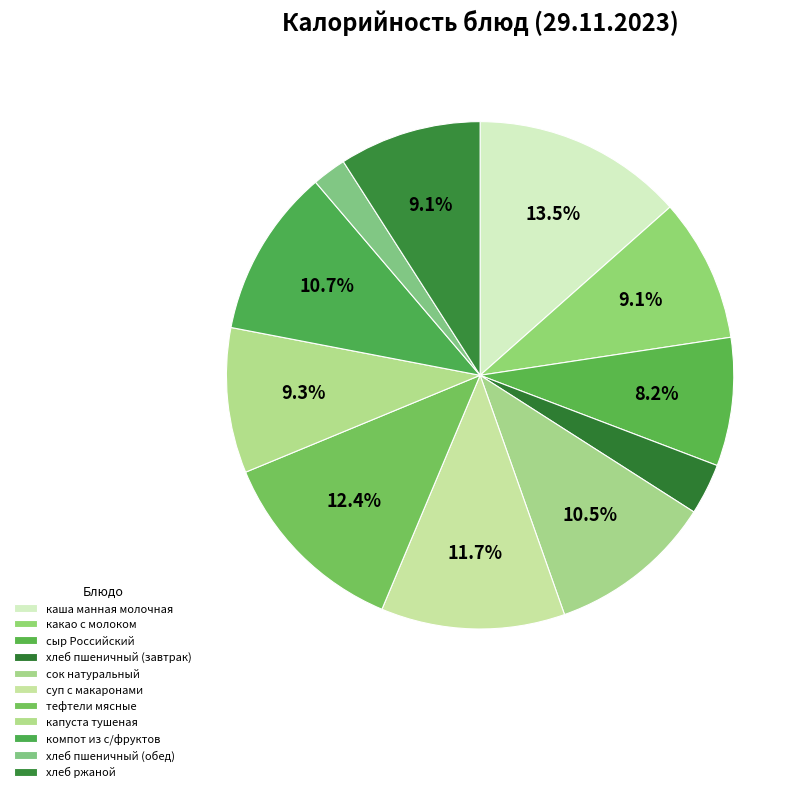

Rank the categories by value from highest to lowest.

каша манная молочная, тефтели мясные, суп с макаронами, компот из с/фруктов, сок натуральный, капуста тушеная, какао с молоком, хлеб ржаной, сыр Российский, хлеб пшеничный (завтрак), хлеб пшеничный (обед)